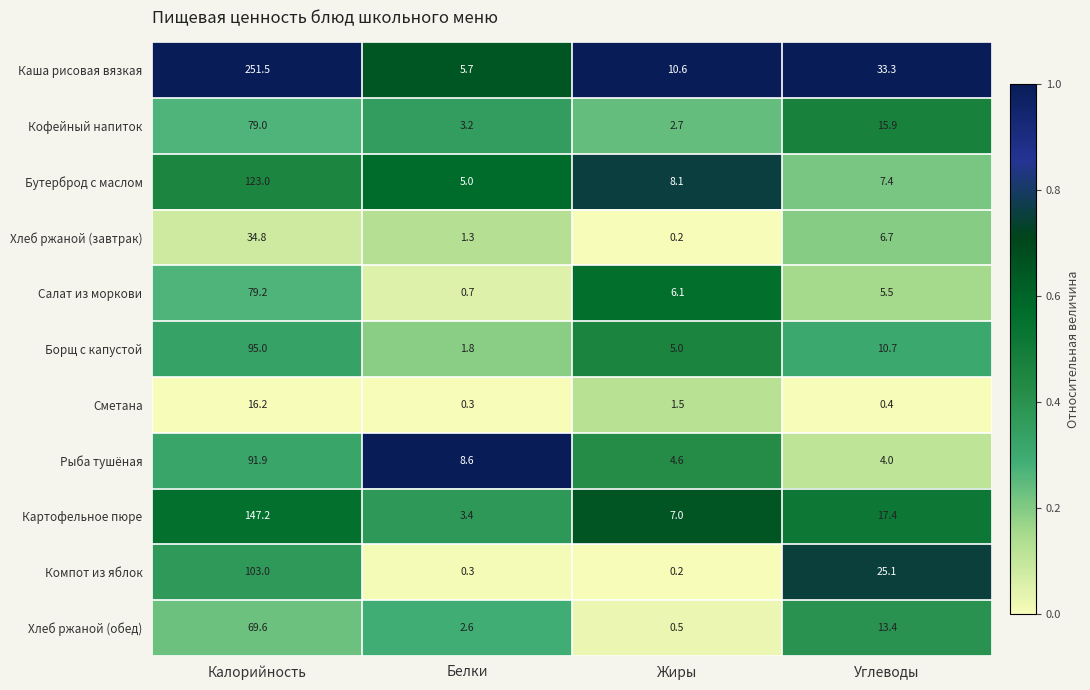

Between Калорийность and Белки, which series saw the biggest shift?

Каша рисовая вязкая